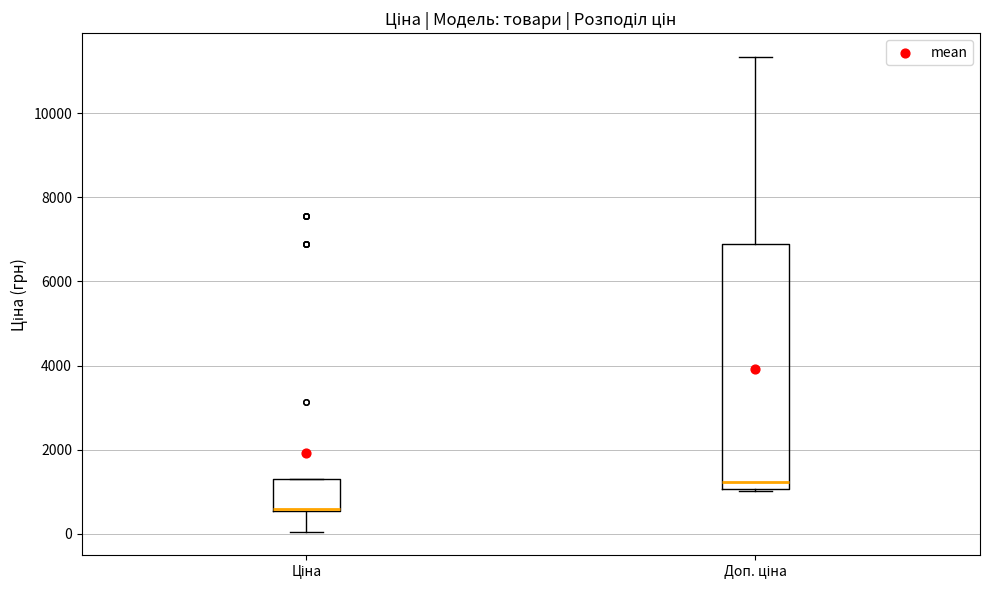

Where is the upper edge of the box for Ціна on the y-axis? The values are not printed on the chart, so give them approximately, as read against the axis.

1400